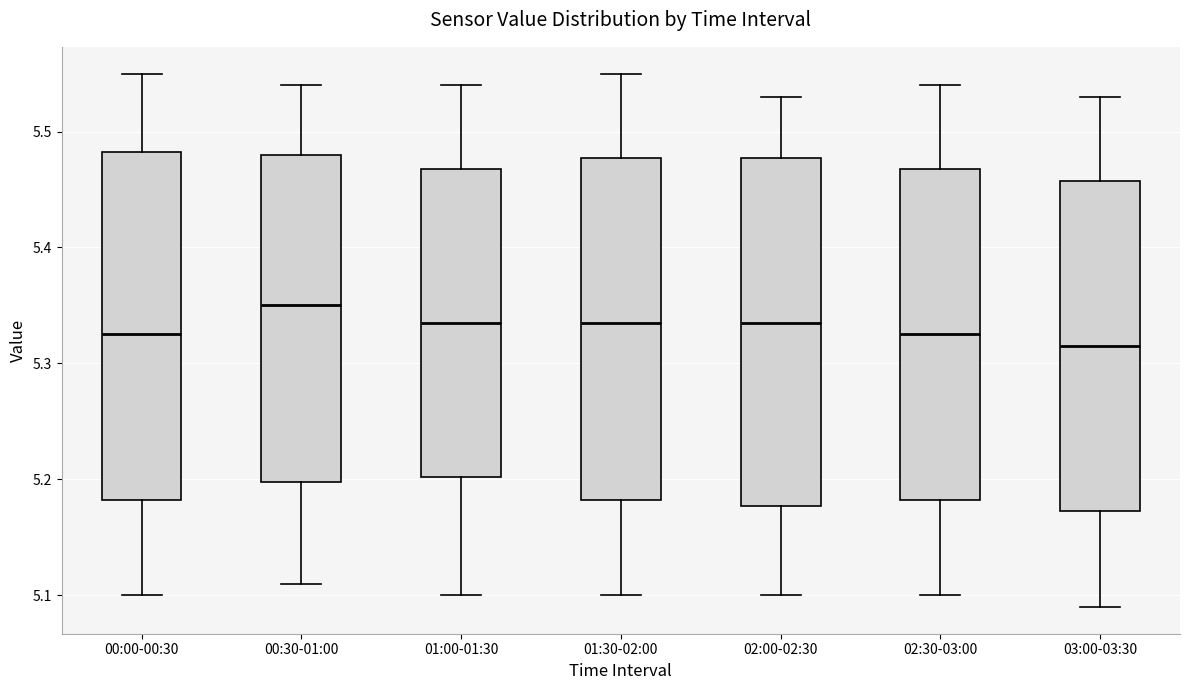

Reading left to right, transcribe this box plot: for each box, give where its median line is, the range the box spans, and where its two whiskers end, as read against the y-axis. The values are not printed on the chart, so give them approximately, as read against the axis.

00:00-00:30: median 5.33, box 5.18 to 5.48, whiskers 5.10 to 5.55
00:30-01:00: median 5.35, box 5.20 to 5.48, whiskers 5.11 to 5.54
01:00-01:30: median 5.34, box 5.20 to 5.47, whiskers 5.10 to 5.54
01:30-02:00: median 5.34, box 5.18 to 5.48, whiskers 5.10 to 5.55
02:00-02:30: median 5.34, box 5.18 to 5.48, whiskers 5.10 to 5.53
02:30-03:00: median 5.33, box 5.18 to 5.47, whiskers 5.10 to 5.54
03:00-03:30: median 5.32, box 5.17 to 5.46, whiskers 5.09 to 5.53